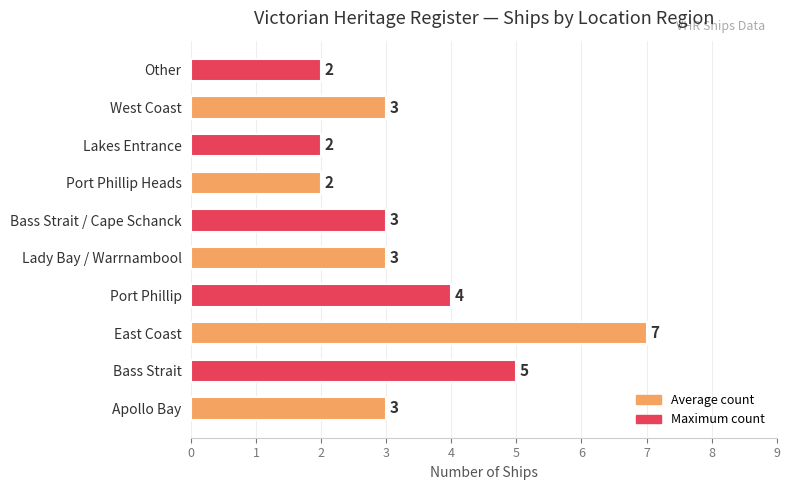

What is the sum of the values at Port Phillip Heads and Lady Bay / Warrnambool?

5